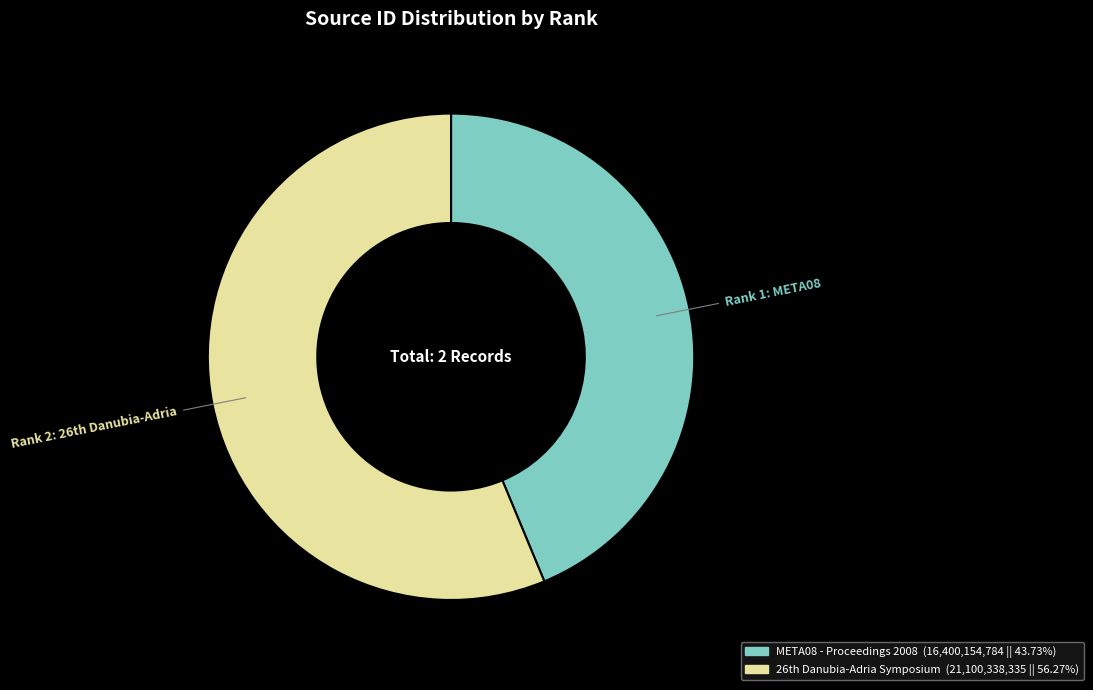

Which category has the biggest portion of the pie?

26th Danubia-Adria Symposium